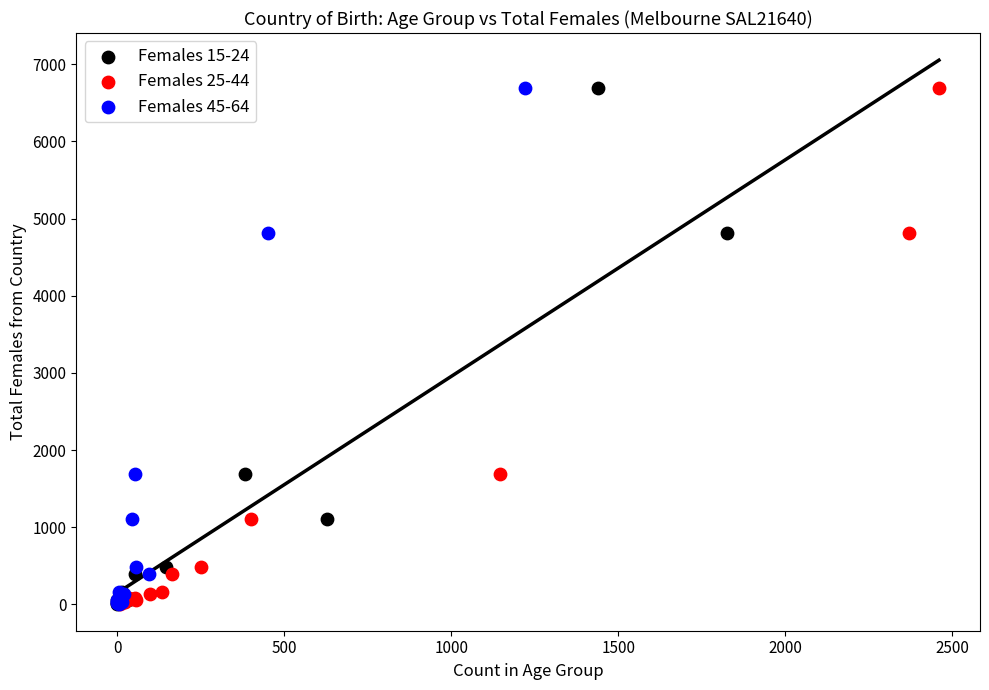

What are all the series names shown in the legend?

Females 15-24, Females 25-44, Females 45-64